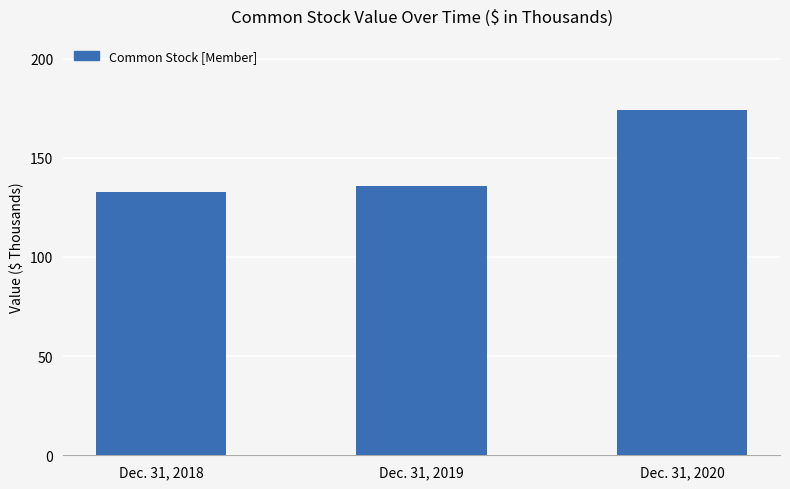

What is the value of the 3rd bar from the left?

174